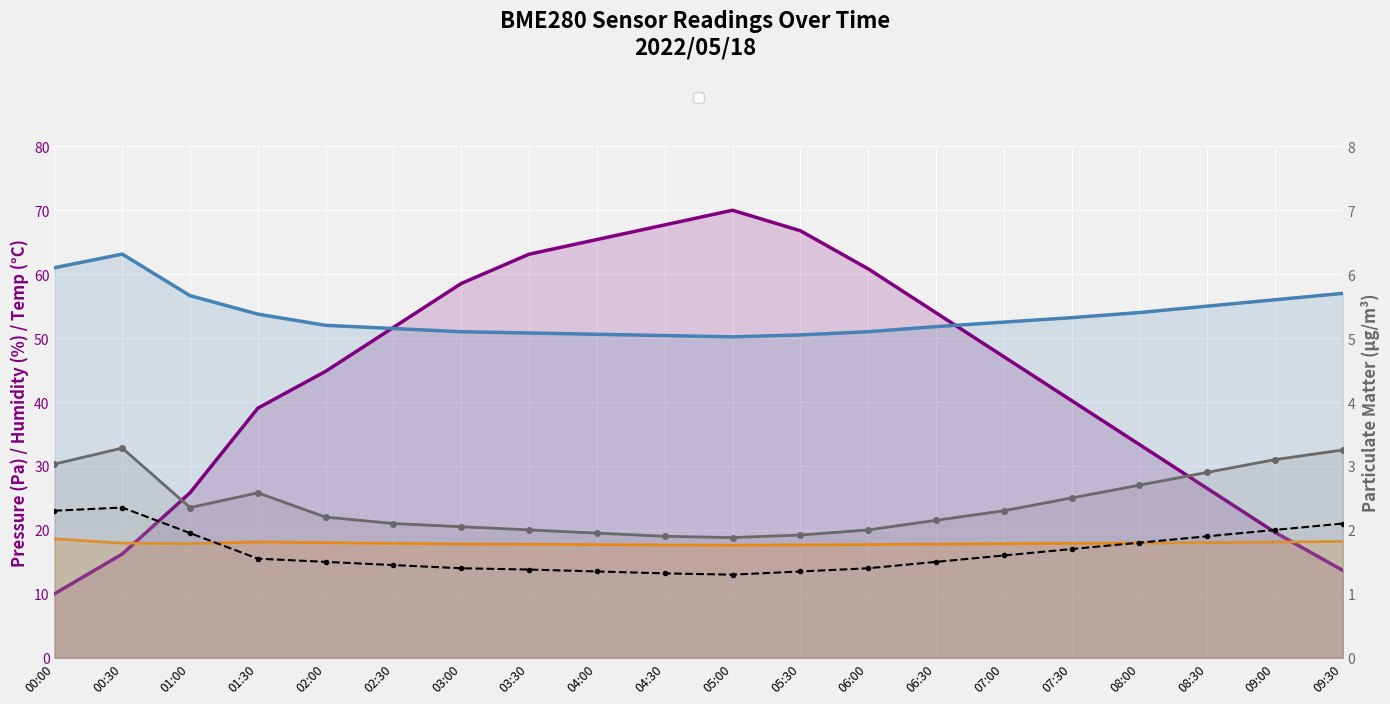

What is the label of the 8th point from the left?

03:30